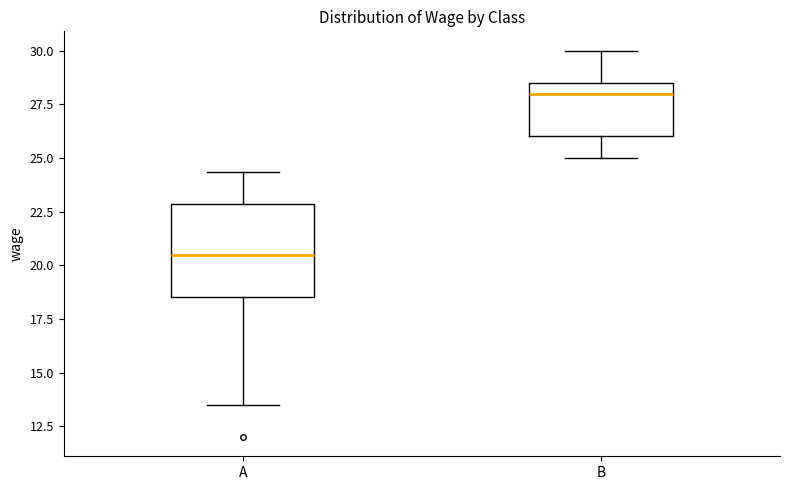

Reading left to right, read every box against the y-axis: the position of its median line, the range the box covers, and the ends of its whiskers. The values are not printed on the chart, so give them approximately, as read against the axis.

A: median 20.5, box 18.5 to 23.0, whiskers 13.5 to 24.5
B: median 28.0, box 26.0 to 28.5, whiskers 25.0 to 30.0